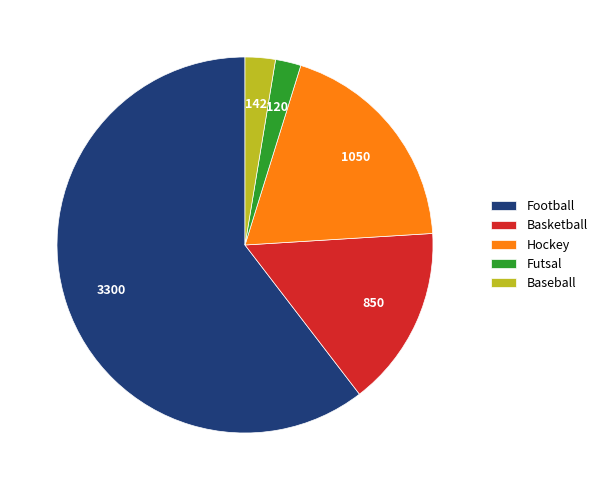

What is the ratio of the value at Basketball to the value at Hockey?

0.8